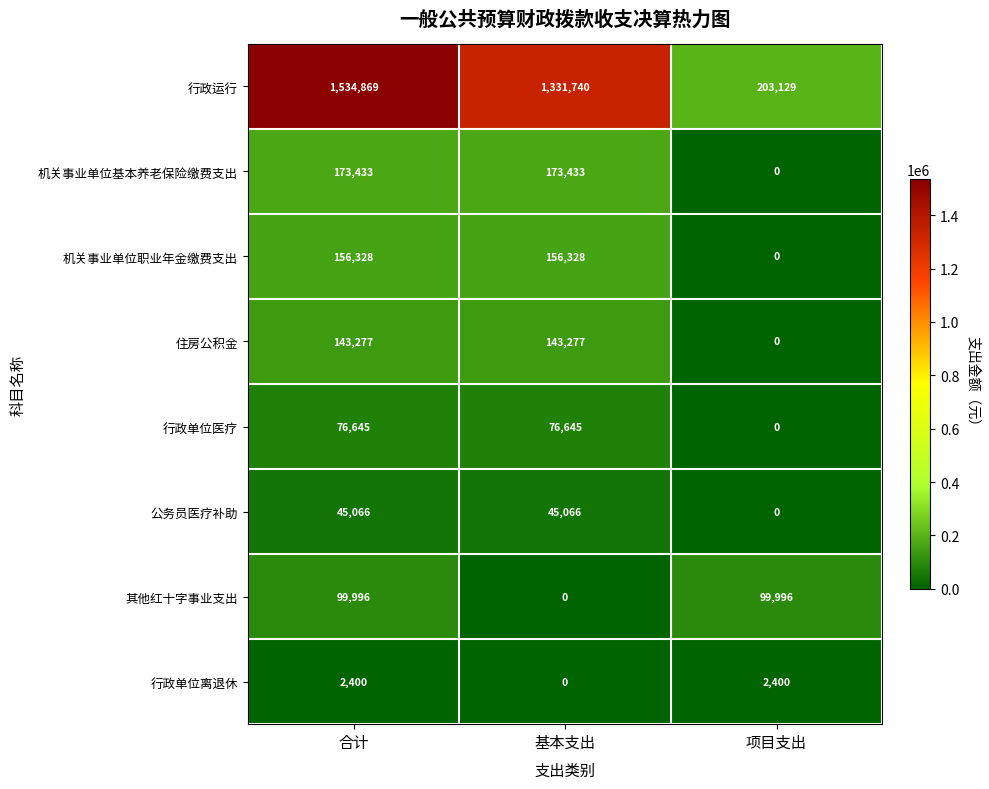

At which label does 行政单位离退休 reach its minimum?

基本支出